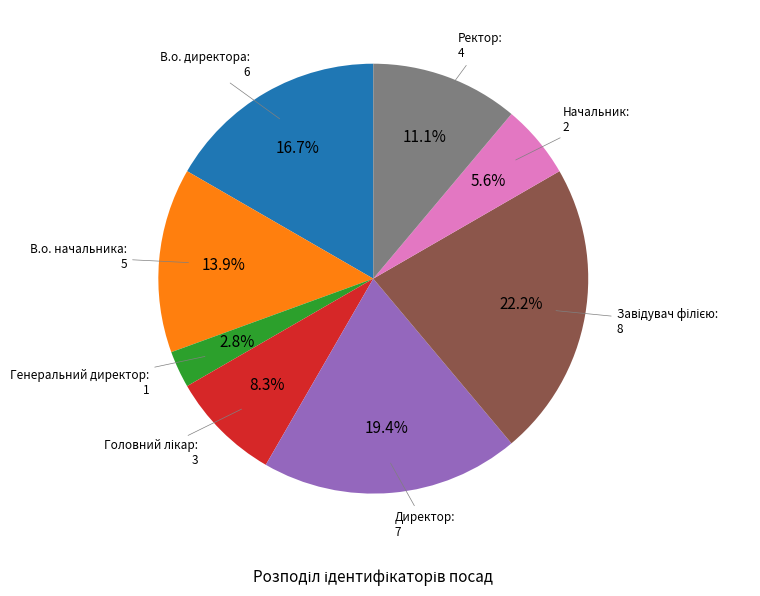

To the nearest percent, what is the difference between the Начальник and Генеральний директор slice percentages?

3%